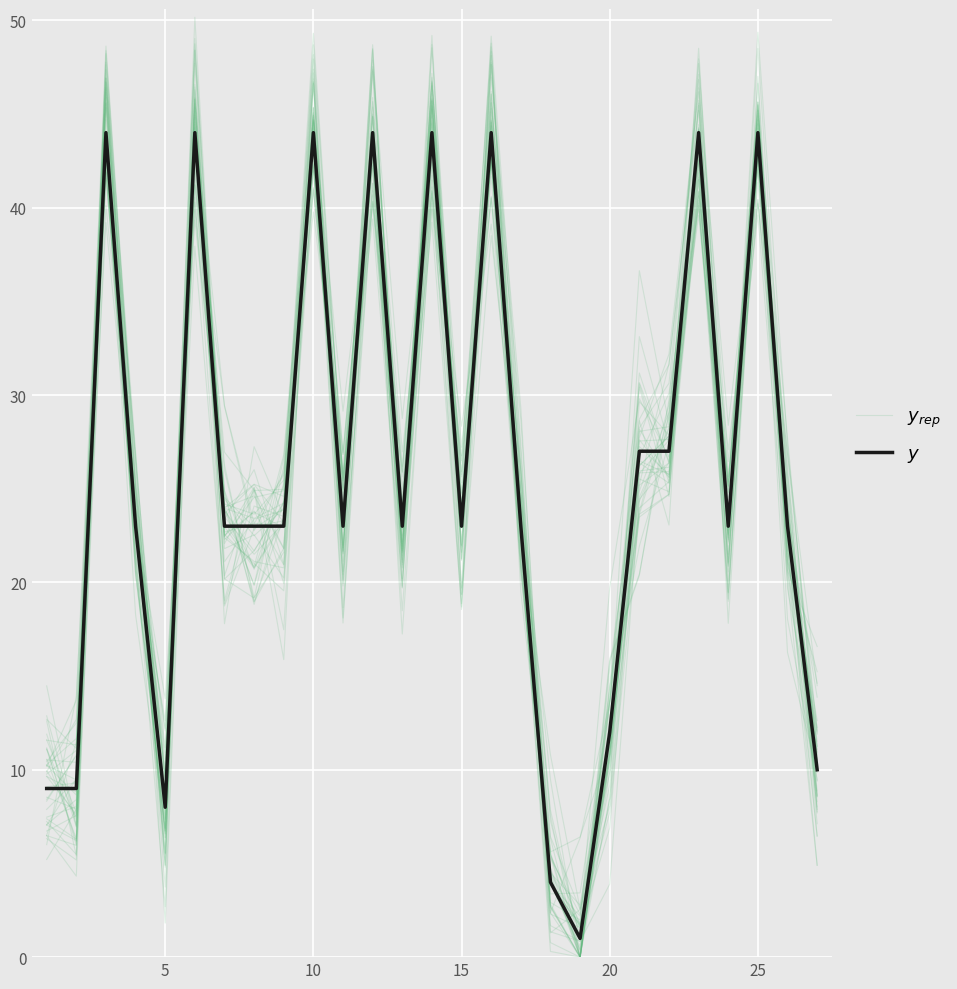

List the series in order of their peak value, lowest first.

$y$, $y_{rep}$